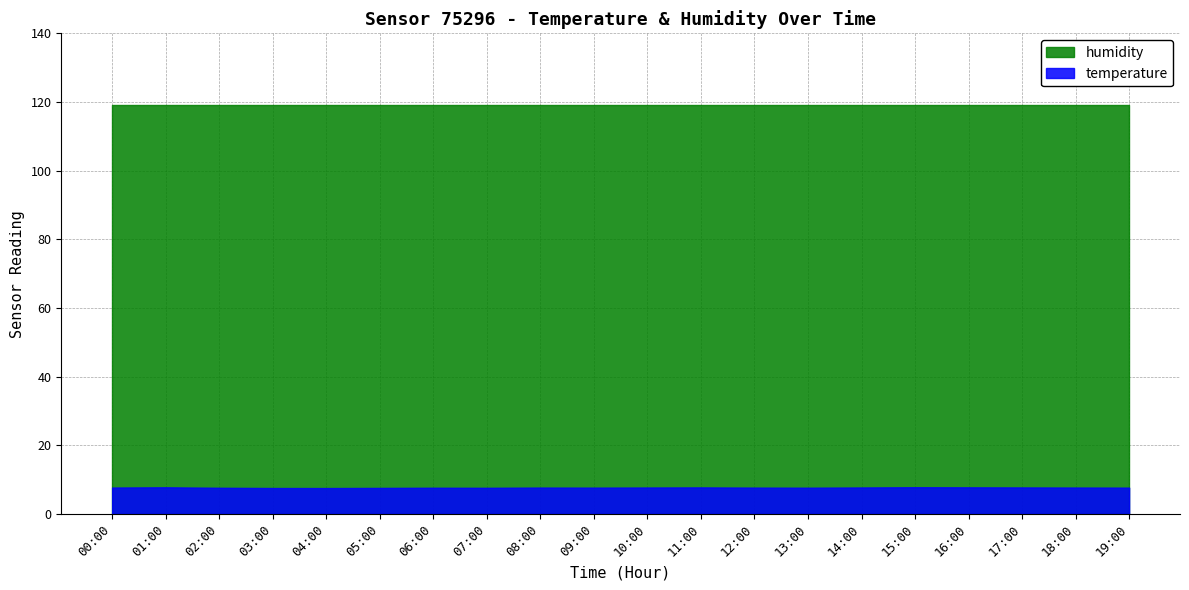

True or false: humidity and temperature cross at least once.

False